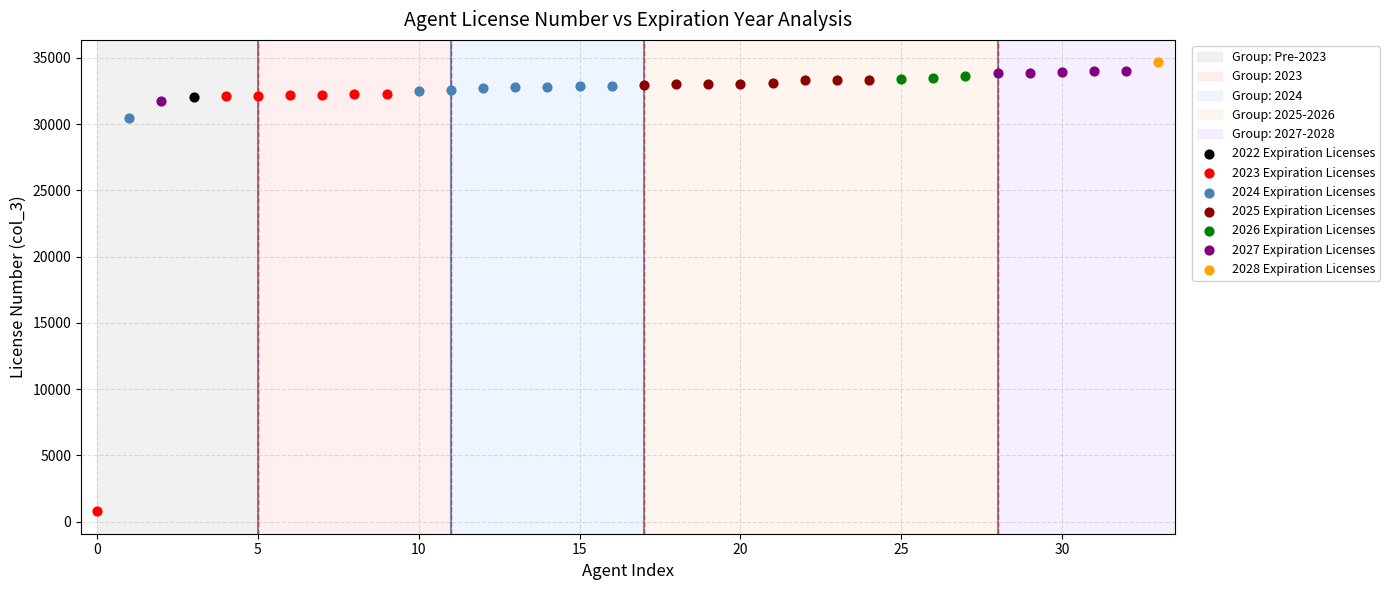

Which series contains the highest Y value?

2028 Expiration Licenses